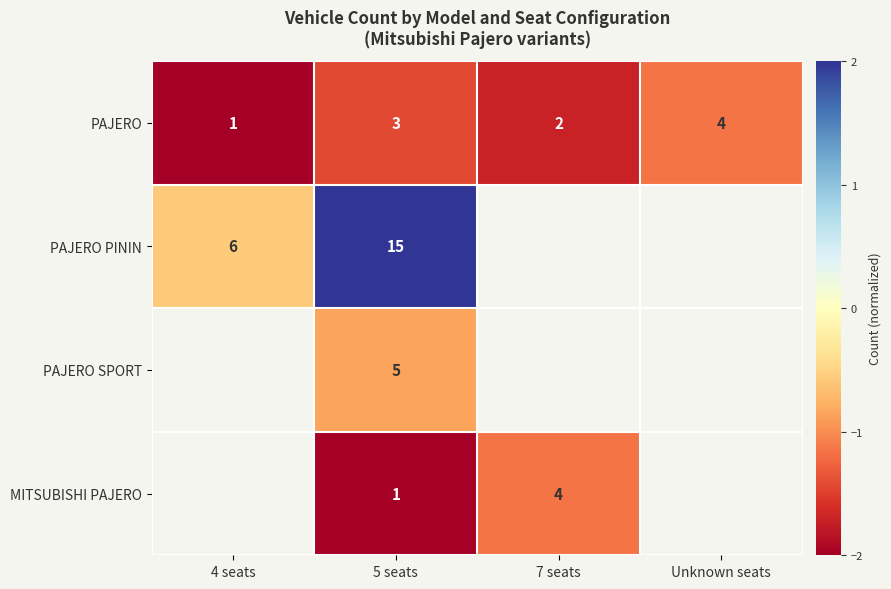

The PAJERO series shows -0.3 at 5 seats. True or false?

False